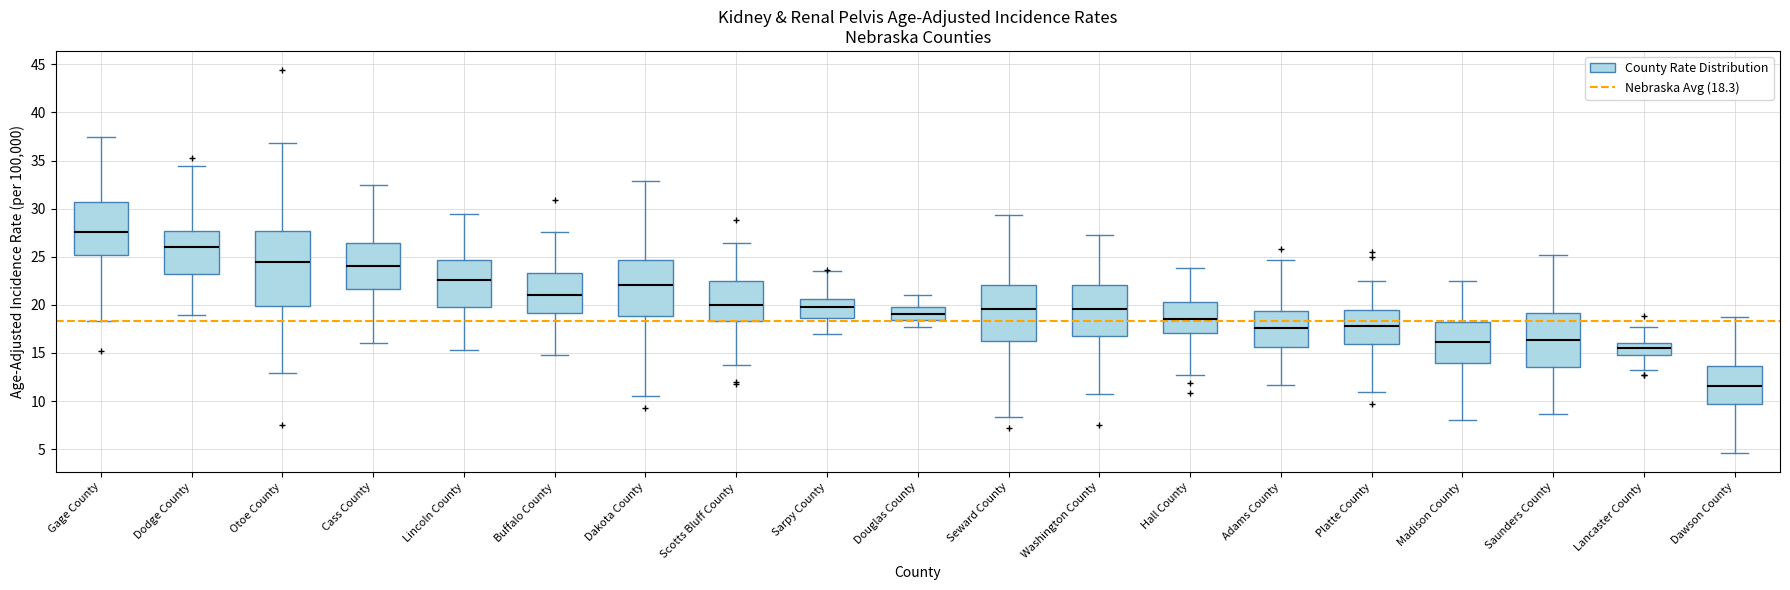

Reading left to right, read every box against the y-axis: the position of its median line, the range the box covers, and the ends of its whiskers. The values are not printed on the chart, so give them approximately, as read against the axis.

Gage County: median 27.5, box 25.0 to 30.5, whiskers 18.5 to 37.5
Dodge County: median 26.0, box 23.0 to 27.5, whiskers 19.0 to 34.5
Otoe County: median 24.5, box 20.0 to 27.5, whiskers 13.0 to 37.0
Cass County: median 24.0, box 21.5 to 26.5, whiskers 16.0 to 32.5
Lincoln County: median 22.5, box 20.0 to 24.5, whiskers 15.5 to 29.5
Buffalo County: median 21.0, box 19.0 to 23.5, whiskers 15.0 to 27.5
Dakota County: median 22.0, box 19.0 to 24.5, whiskers 10.5 to 33.0
Scotts Bluff County: median 20.0, box 18.5 to 22.5, whiskers 14.0 to 26.5
Sarpy County: median 20.0, box 18.5 to 20.5, whiskers 17.0 to 23.5
Douglas County: median 19.0, box 18.5 to 20.0, whiskers 17.5 to 21.0
Seward County: median 19.5, box 16.0 to 22.0, whiskers 8.5 to 29.5
Washington County: median 19.5, box 16.5 to 22.0, whiskers 10.5 to 27.5
Hall County: median 18.5, box 17.0 to 20.5, whiskers 12.5 to 24.0
Adams County: median 17.5, box 15.5 to 19.5, whiskers 11.5 to 24.5
Platte County: median 18.0, box 16.0 to 19.5, whiskers 11.0 to 22.5
Madison County: median 16.0, box 14.0 to 18.0, whiskers 8.0 to 22.5
Saunders County: median 16.5, box 13.5 to 19.0, whiskers 8.5 to 25.0
Lancaster County: median 15.5, box 15.0 to 16.0, whiskers 13.0 to 17.5
Dawson County: median 11.5, box 9.5 to 13.5, whiskers 4.5 to 19.0